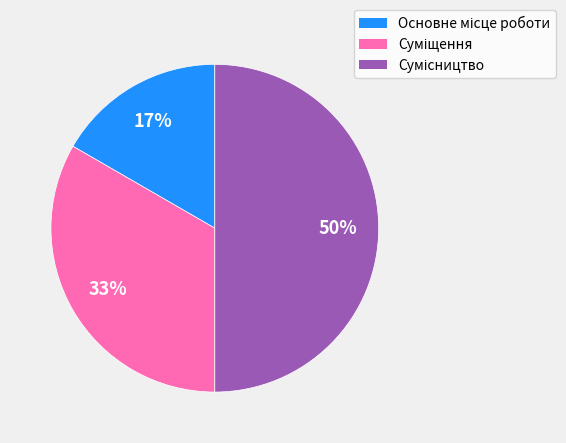

How many segments does this pie chart have?

3